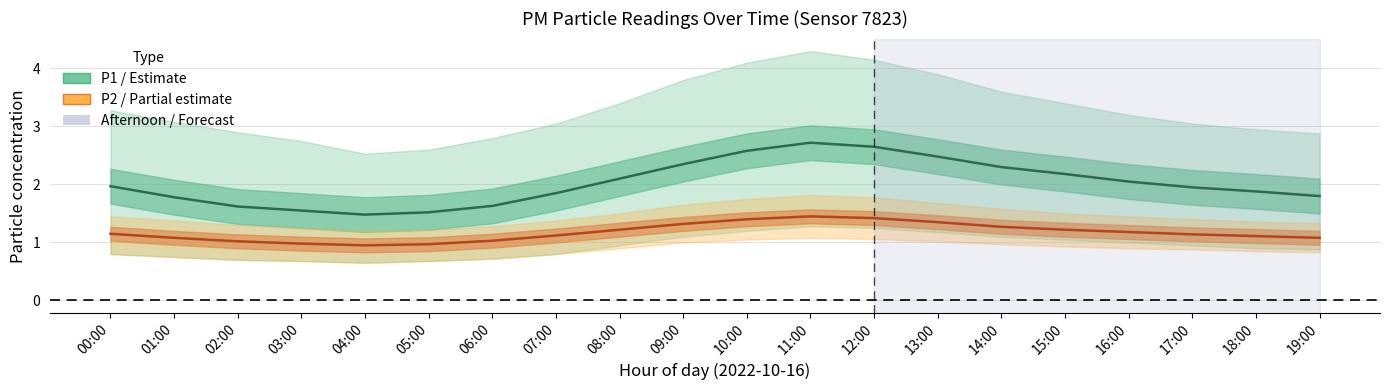

Rank the series at 19:00 from lowest to highest value.

P2 (PM2.5), P1 (PM10)